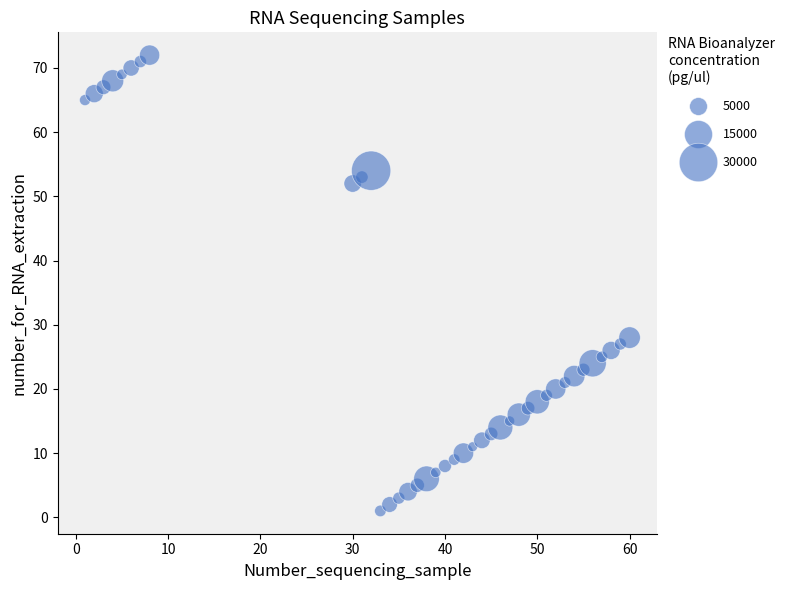

What Y value in the scatter plot is closest to 36?

28